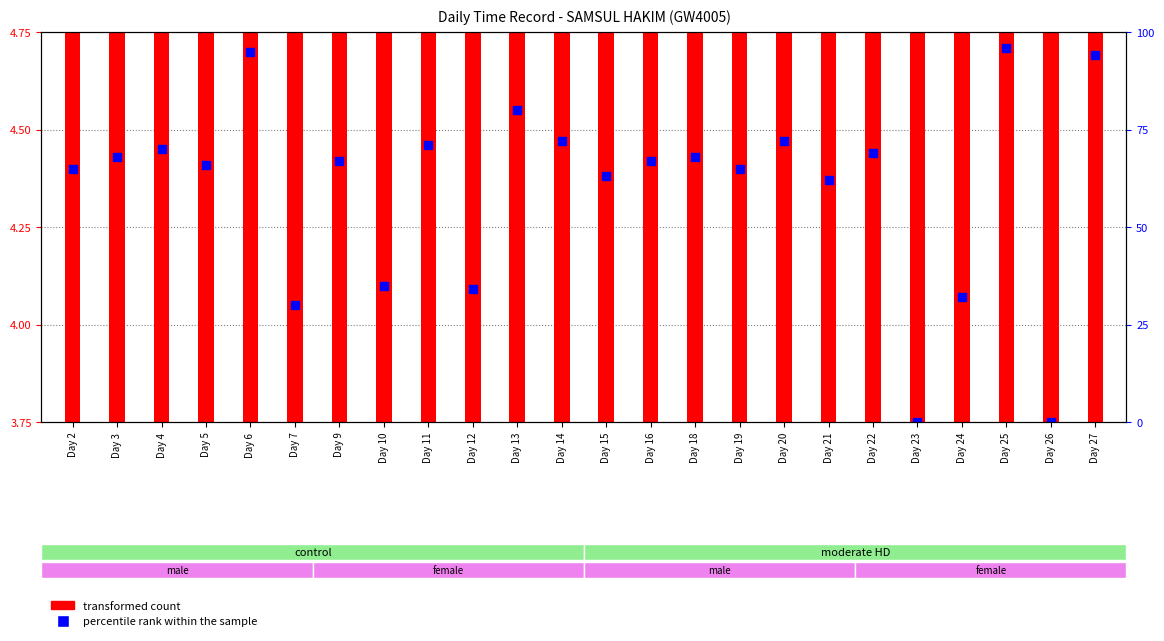

What are all the series names shown in the legend?

transformed count, percentile rank within the sample